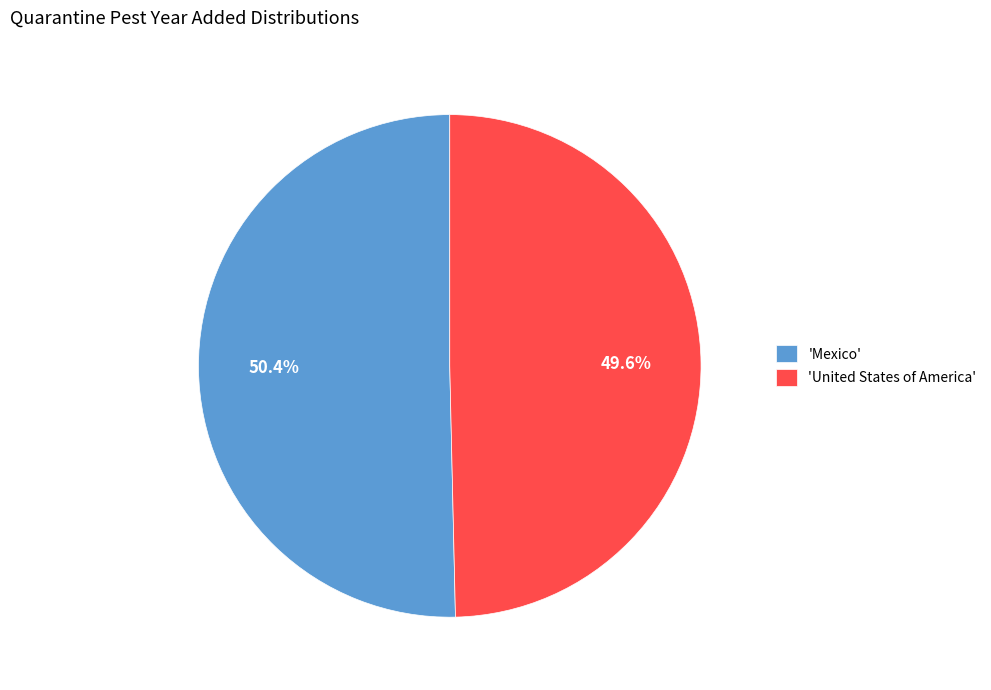

Combined, what portion of the pie is 'United States of America' and 'Mexico'?

100.0%